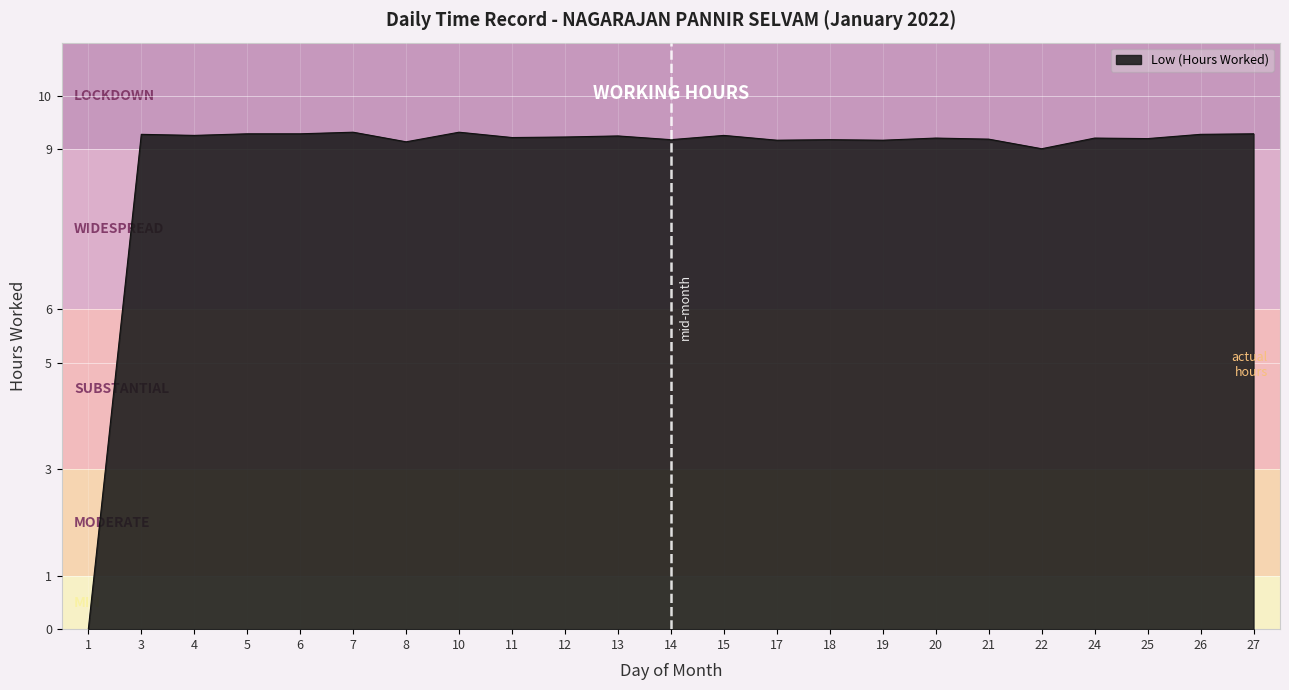

True or false: the data shows 9.2 at 11.

True